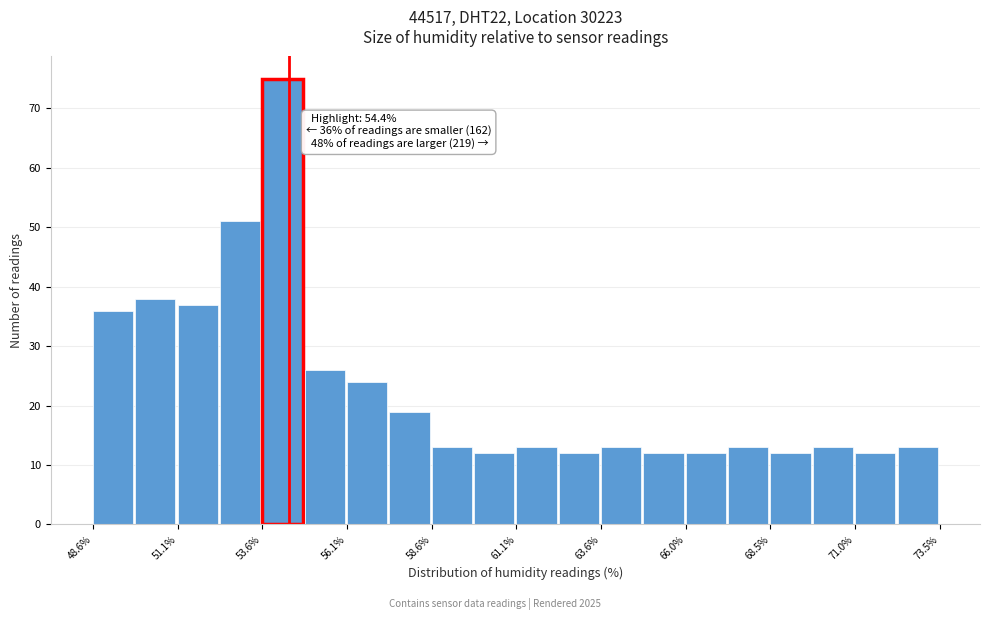

Around what value on the x-axis is the tallest bar? Give the approximate position of its centre, as read against the axis.

54.0